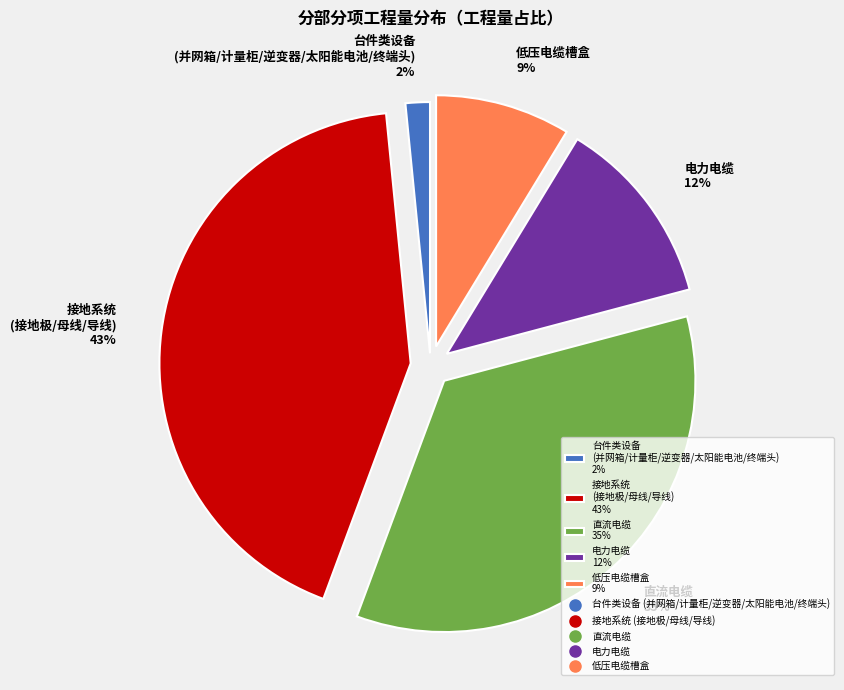

Is 台件类设备 (并网箱/计量柜/逆变器/太阳能电池/终端头) 2% the majority of the pie?

No